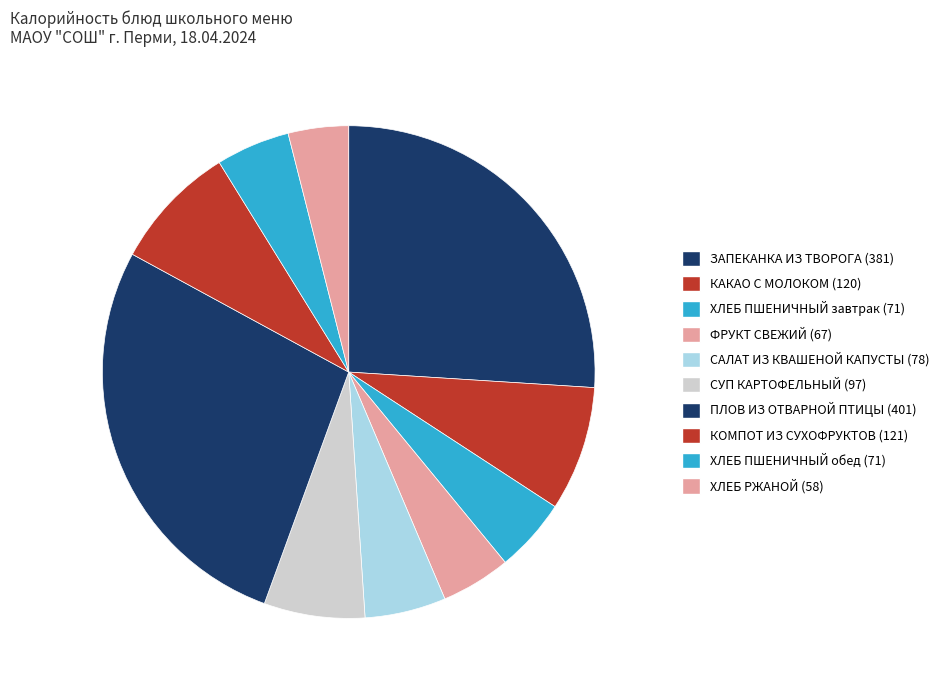

Combined, do ХЛЕБ ПШЕНИЧНЫЙ завтрак (71) and ХЛЕБ РЖАНОЙ (58) account for over 50%?

No